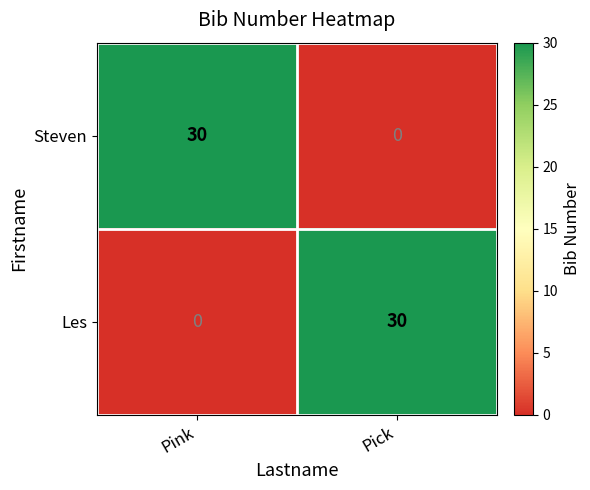

What is the highest value of the Les series?

30